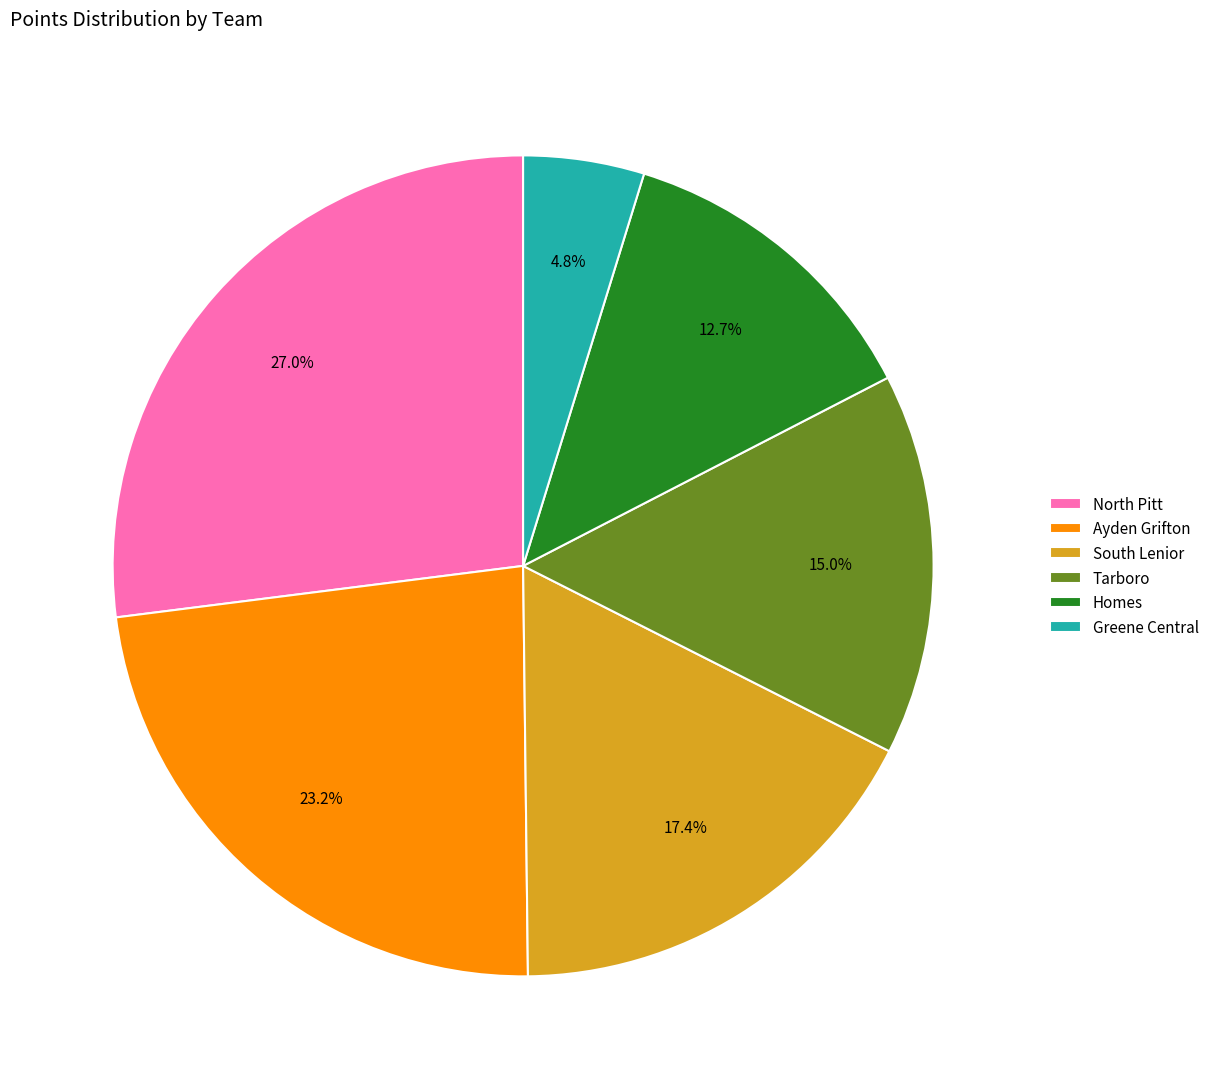

How many slices are in this pie chart?

6